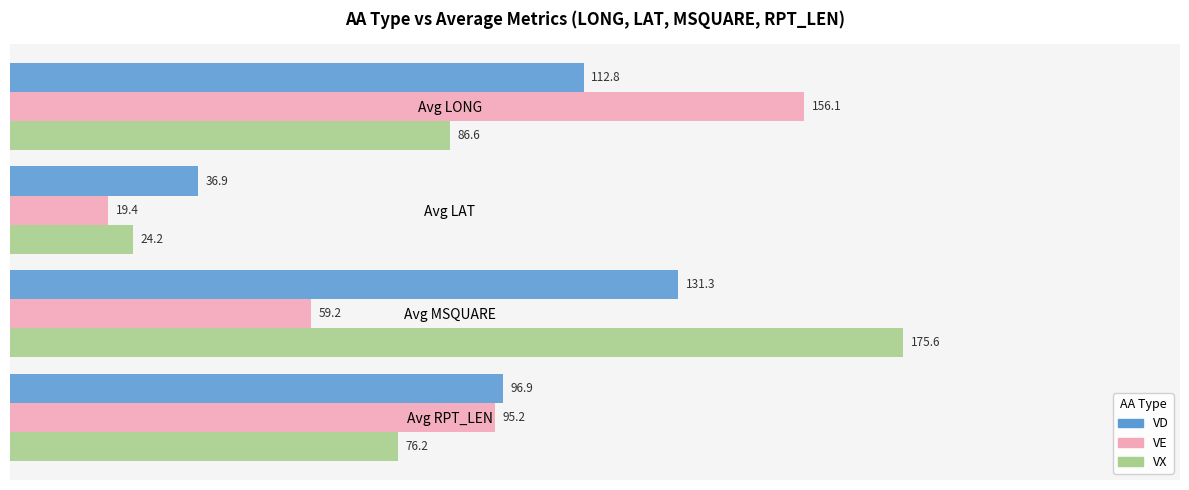

At how many categories does at least one series exceed 144?

2